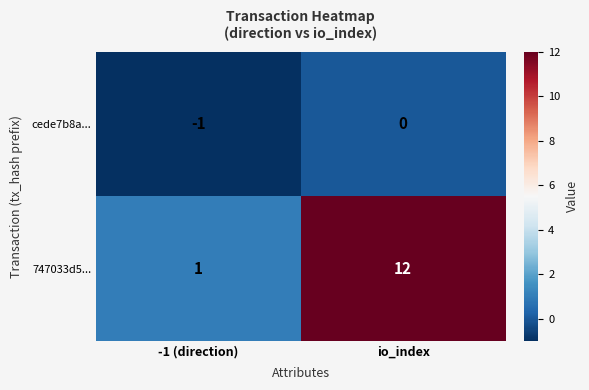

At which category is the sum across all series the highest?

io_index